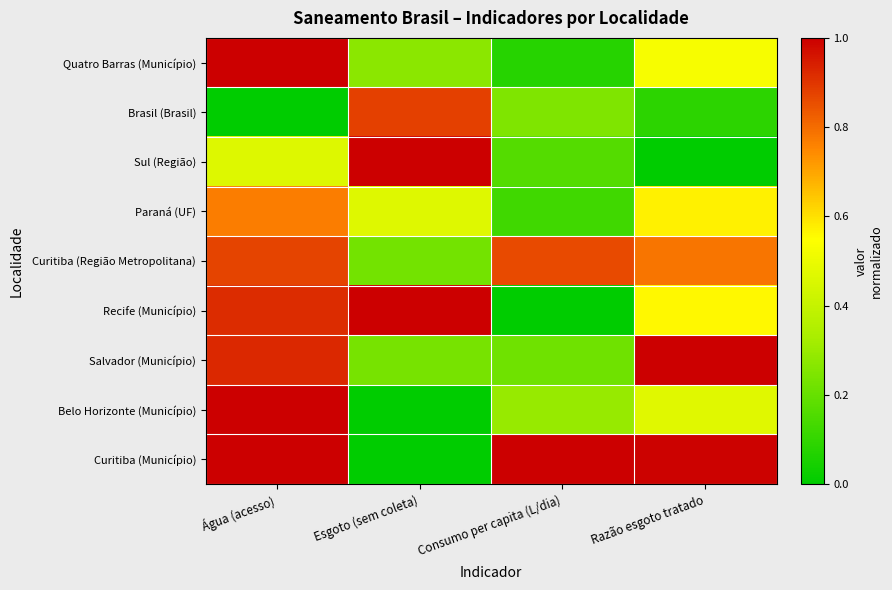

Rank the series at Água (acesso) from lowest to highest value.

Brasil (Brasil), Sul (Região), Paraná (UF), Curitiba (Região Metropolitana), Recife (Município), Salvador (Município), Quatro Barras (Município), Belo Horizonte (Município), Curitiba (Município)